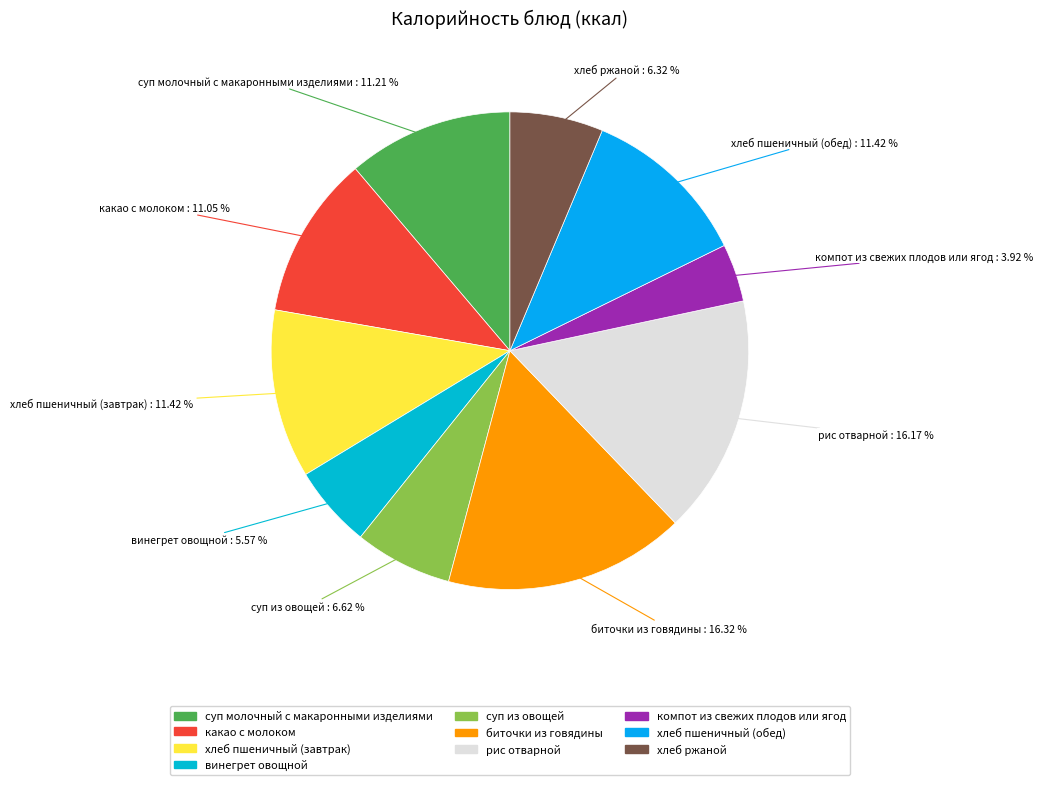

Approximately how many times larger is the value at хлеб ржаной compared to хлеб пшеничный (завтрак)?

0.6